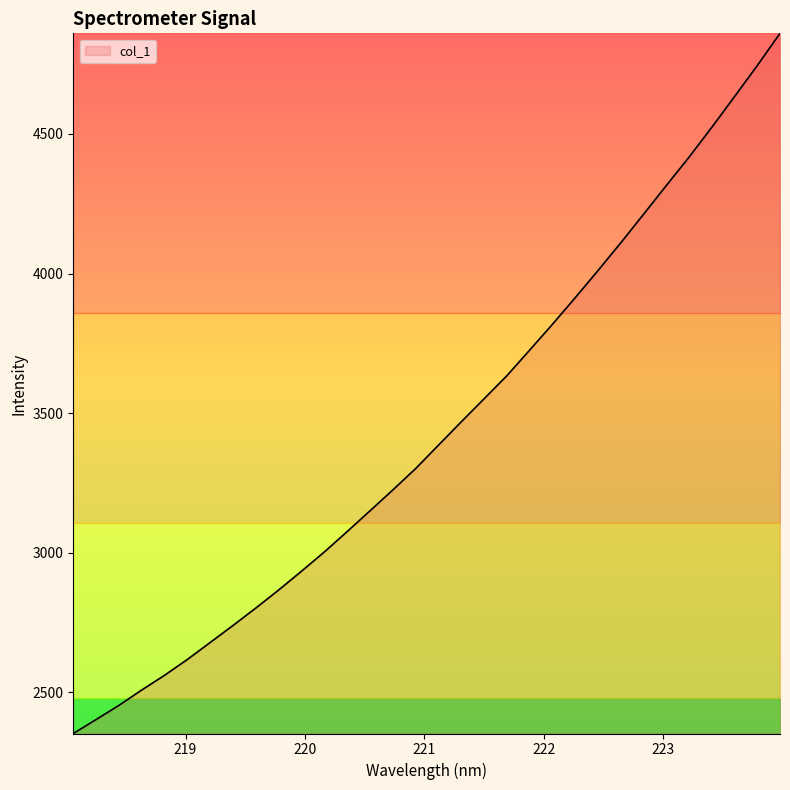

What is the smallest value displayed?

2352.8